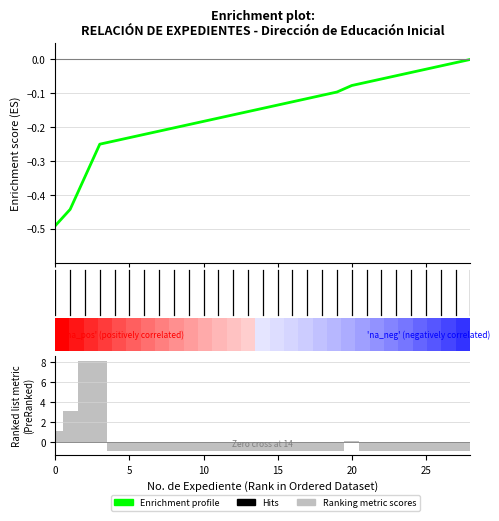

What is the difference between the maximum and minimum values in the Ranking metric scores series?

9.0